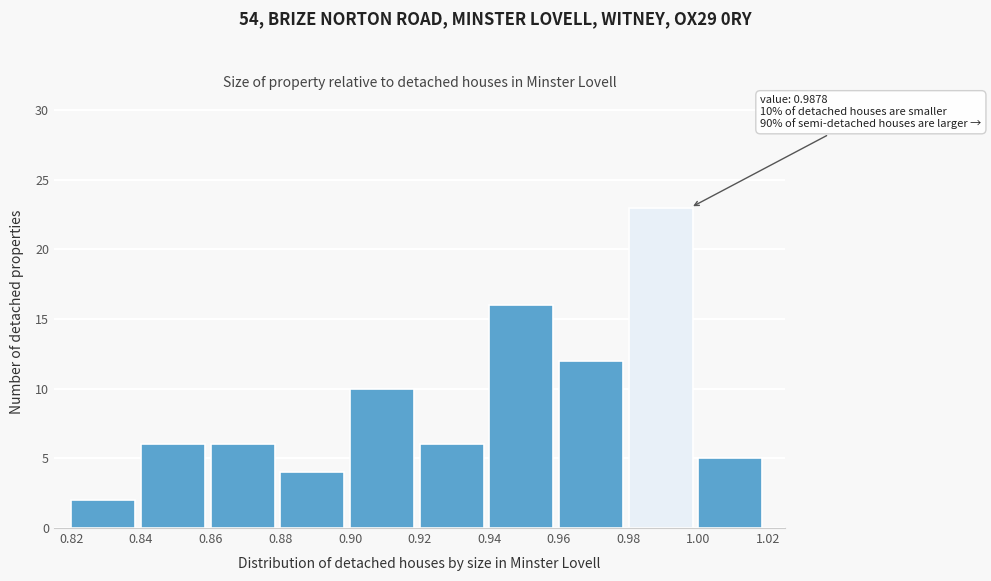

Which range on the x-axis has the tallest bar?

0.98 to 1.00